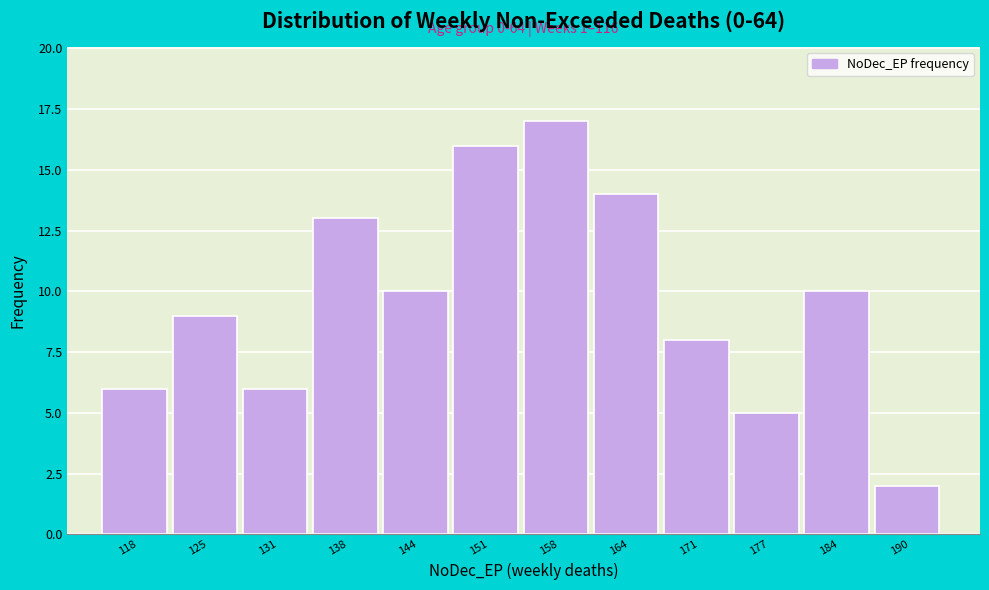

Reading left to right, extract all data points from this chart.

6	9	6	13	10	16	17	14	8	5	10	2